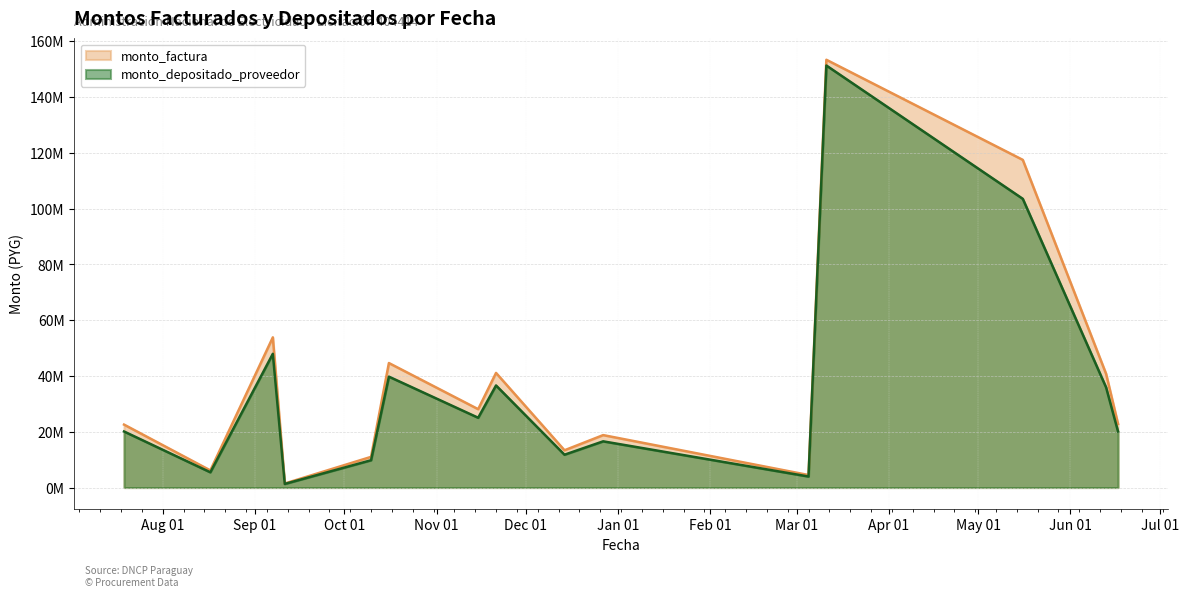

What is the label of the 12th point from the left?

2024-03-11